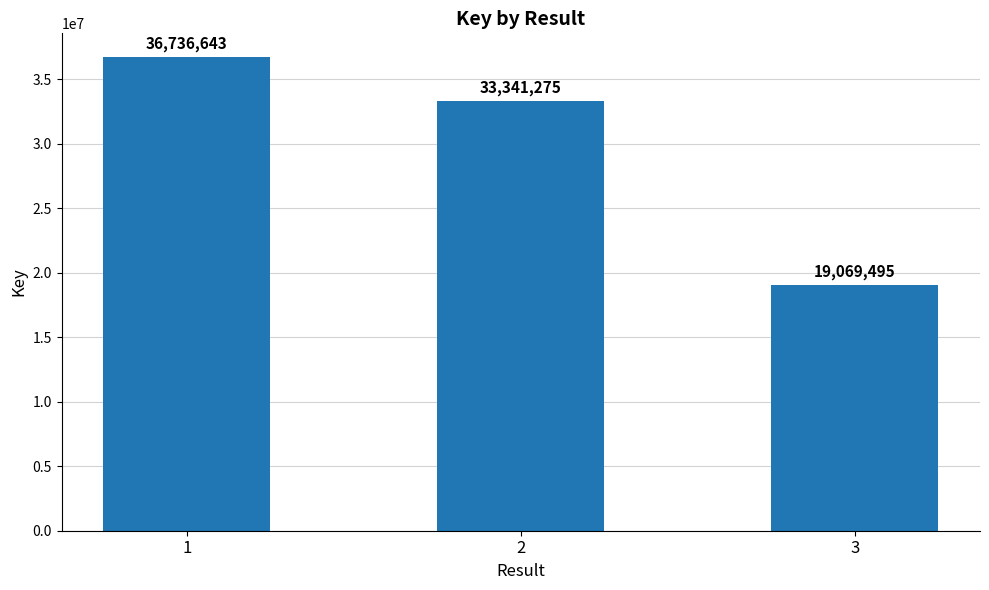

What is the minimum value shown in the chart?

19069495